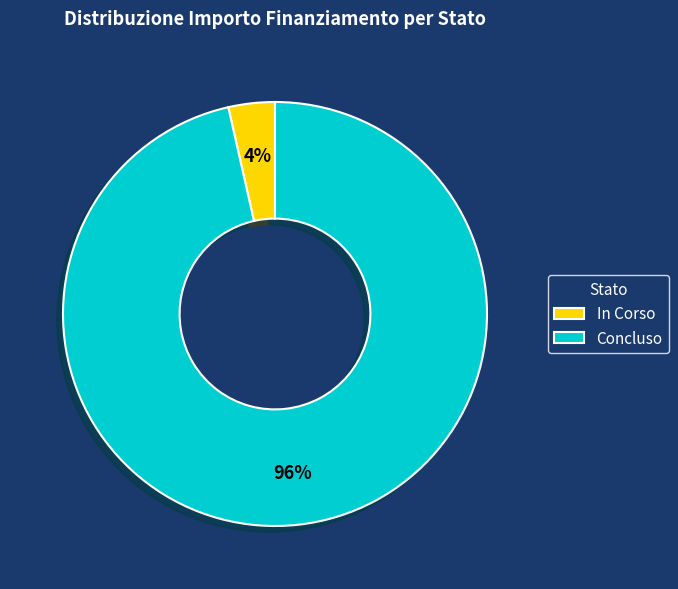

Is it true that In Corso is 13% of the pie?

False